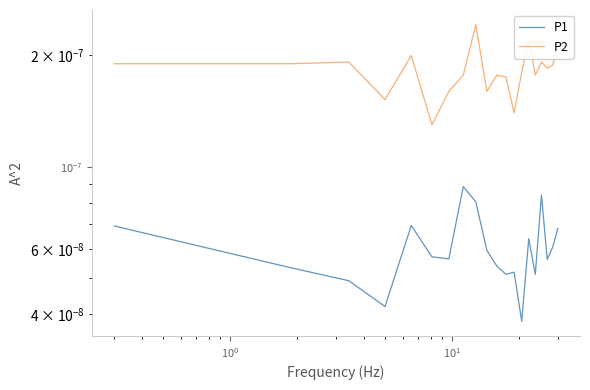

How many interior local valleys does the P2 series have?

6